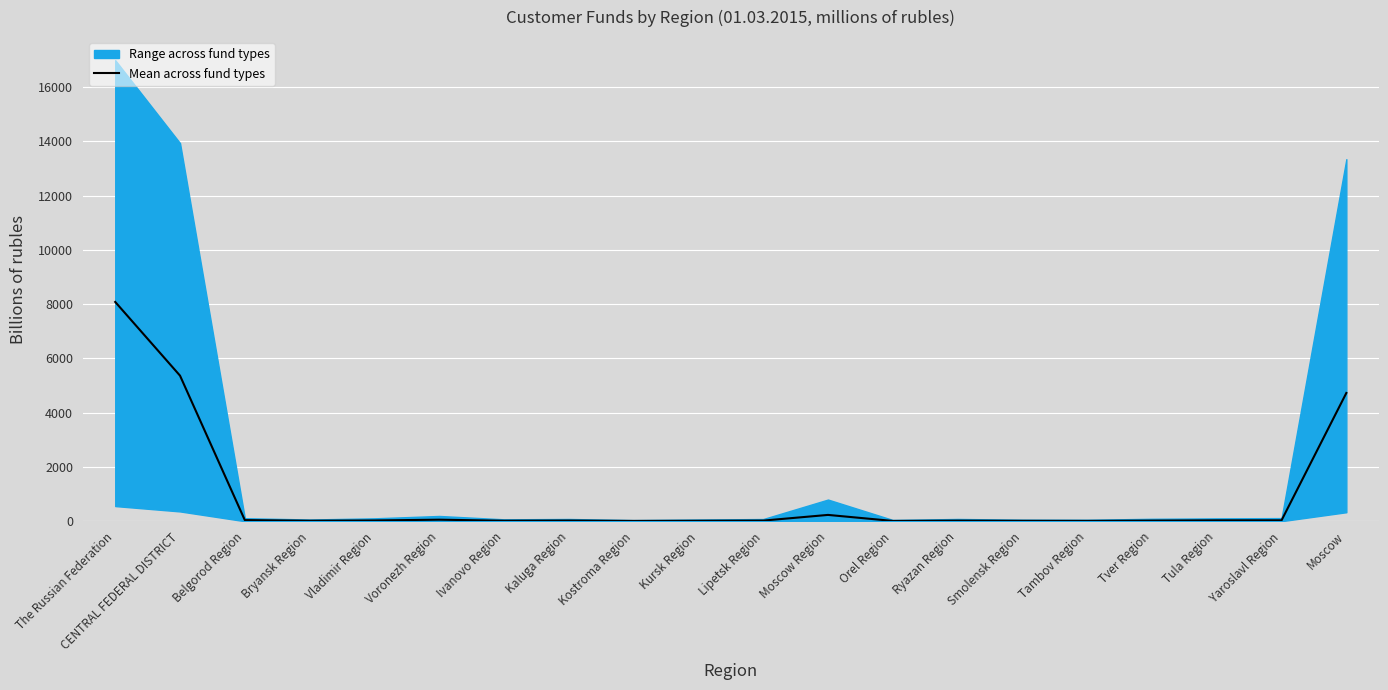

What is the average value?

940.9